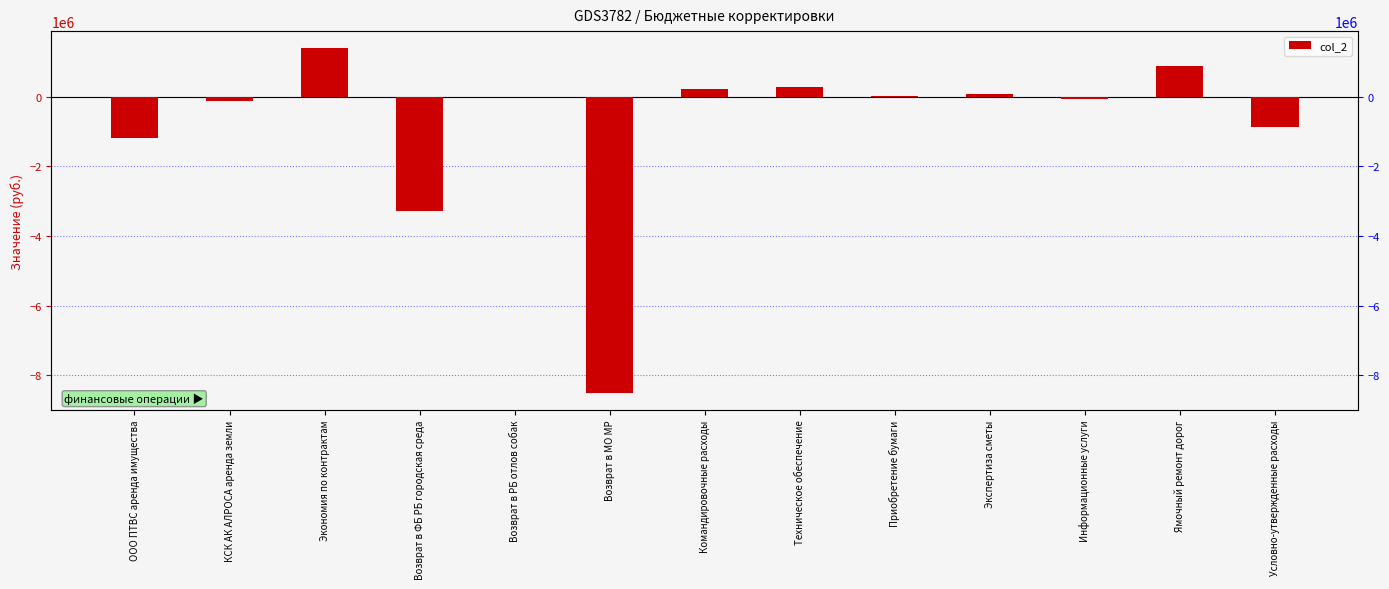

True or false: the data shows -172871.4 at КСК АК АЛРОСА аренда земли.

False